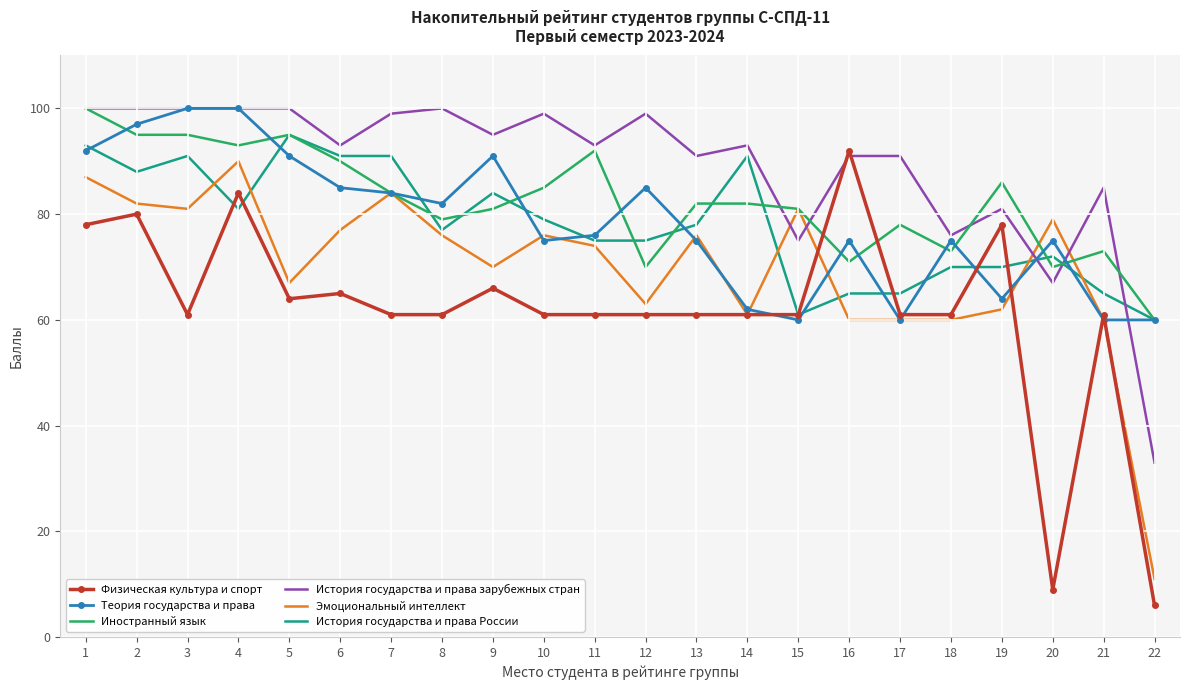

Reading left to right, transcribe all the data shown in this chart.

Физическая культура и спорт: 78	80	61	84	64	65	61	61	66	61	61	61	61	61	61	92	61	61	78	9	61	6
Теория государства и права: 92	97	100	100	91	85	84	82	91	75	76	85	75	62	60	75	60	75	64	75	60	60
Иностранный язык: 100	95	95	93	95	90	84	79	81	85	92	70	82	82	81	71	78	73	86	70	73	60
История государства и права зарубежных стран: 100	100	100	100	100	93	99	100	95	99	93	99	91	93	75	91	91	76	81	67	85	33
Эмоциональный интеллект: 87	82	81	90	67	77	84	76	70	76	74	63	76	61	81	60	60	60	62	79	60	11
История государства и права России: 93	88	91	81	95	91	91	77	84	79	75	75	78	91	61	65	65	70	70	72	65	60